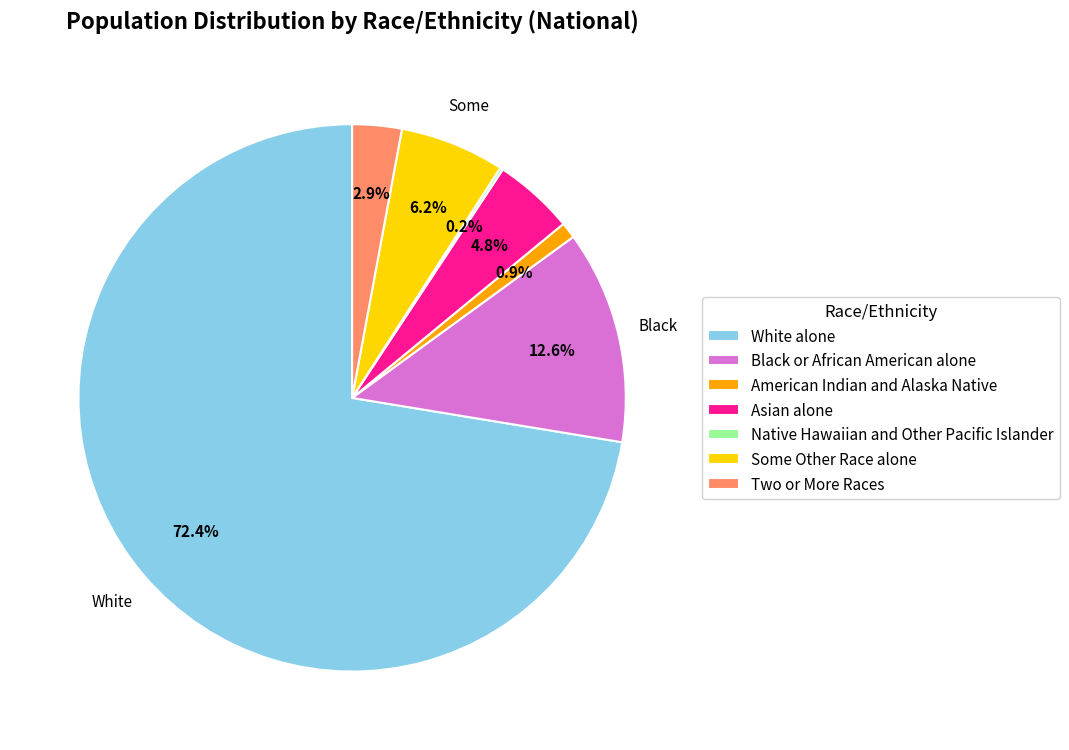

Combined, do Two or More Races and Some Other Race alone account for over 50%?

No